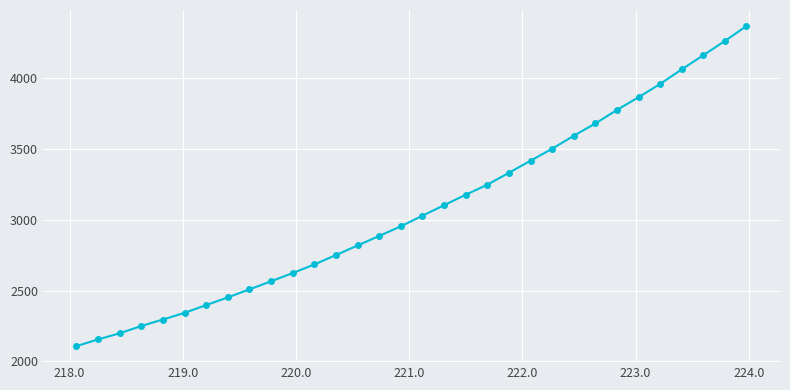

What is the maximum value shown in the chart?

4368.7